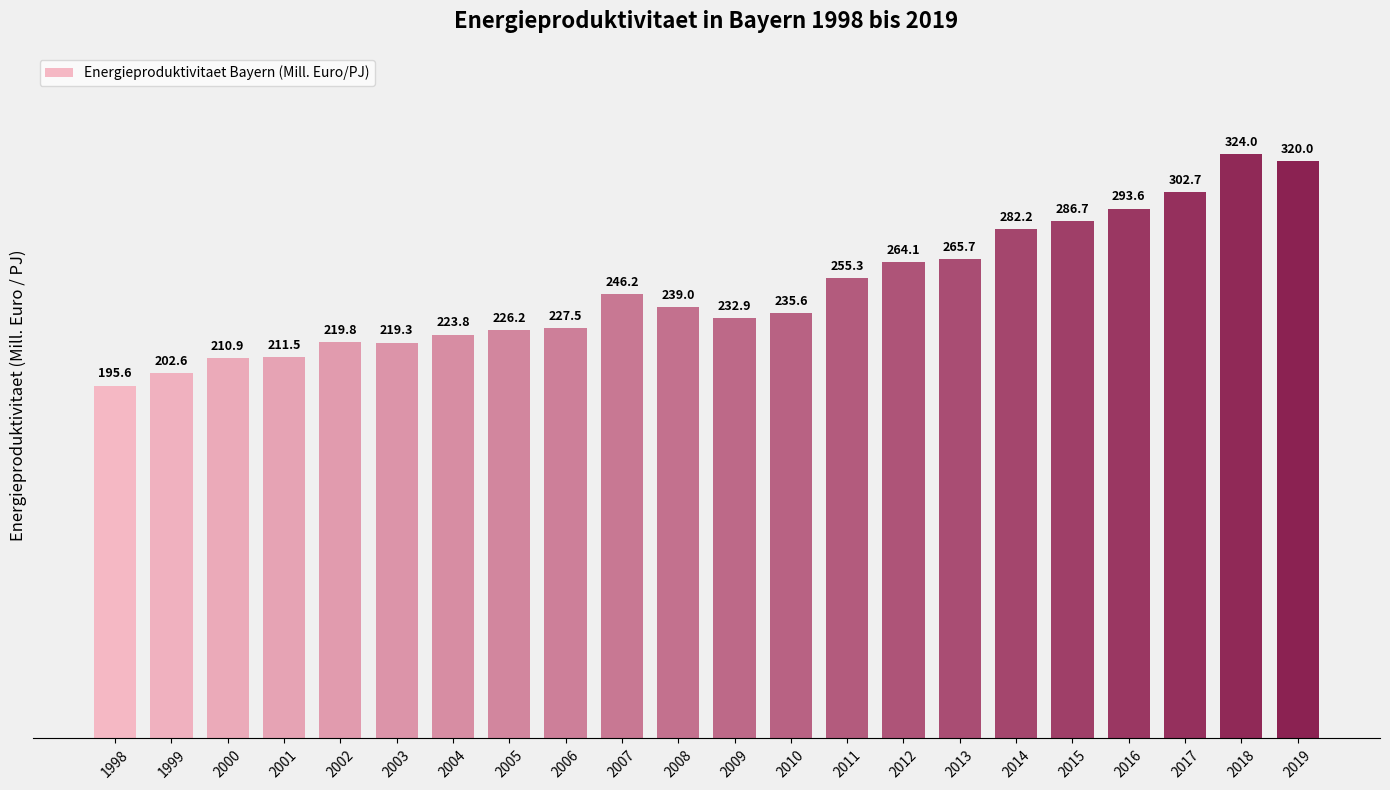

Reading left to right, what are all the values shown in this chart?

1998=195.6	1999=202.6	2000=210.9	2001=211.5	2002=219.8	2003=219.3	2004=223.8	2005=226.2	2006=227.5	2007=246.2	2008=239.0	2009=232.9	2010=235.6	2011=255.3	2012=264.1	2013=265.7	2014=282.2	2015=286.7	2016=293.6	2017=302.7	2018=324.0	2019=320.0